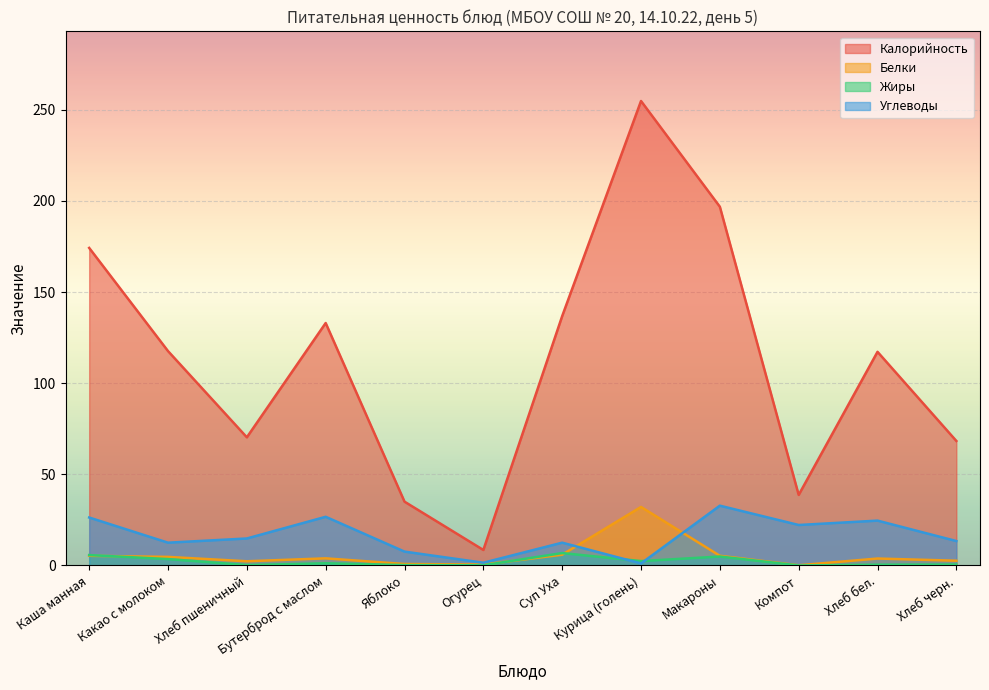

True or false: Калорийность and Углеводы intersect in this chart.

False